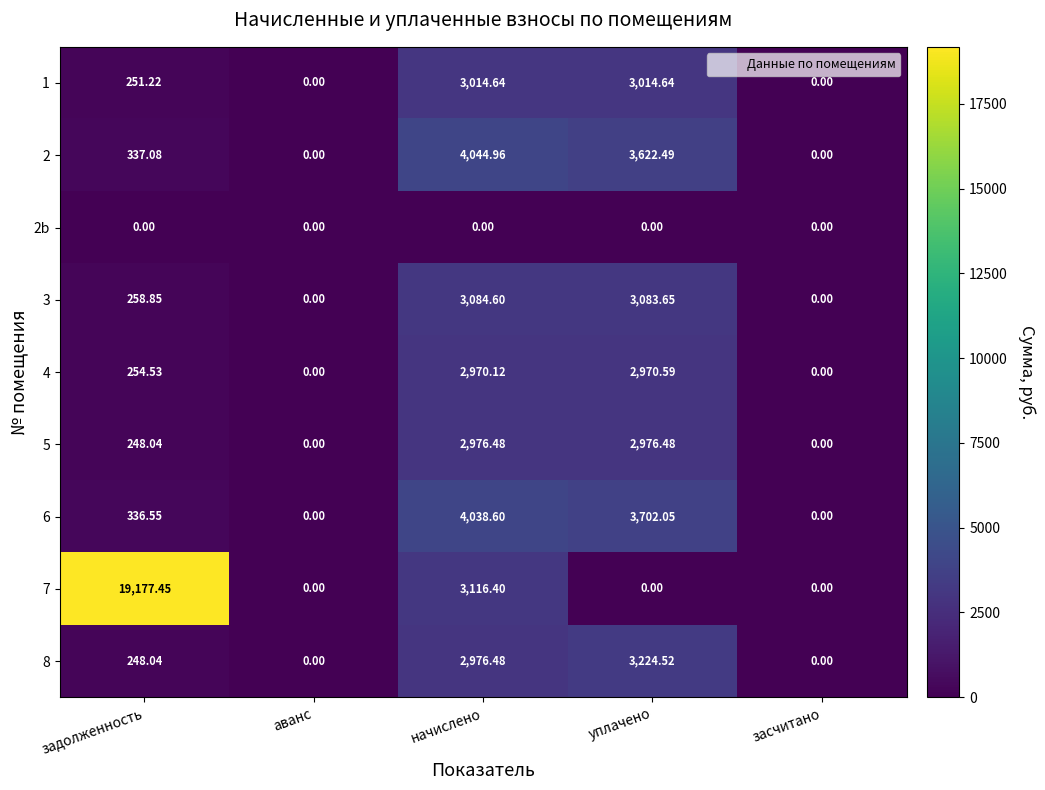

Which category has the highest value across all series?

задолженность